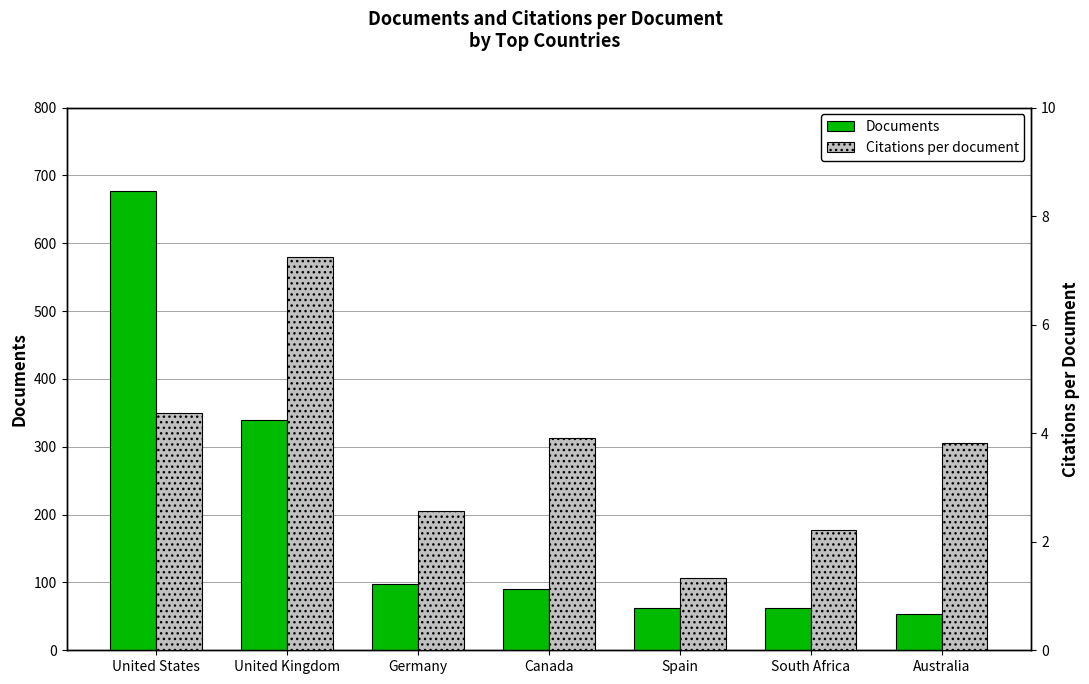

Does the chart contain any negative values?

No